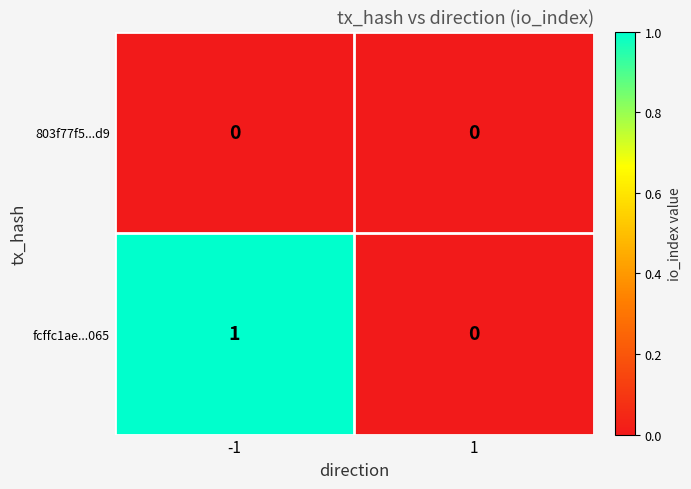

Reading left to right, extract all data points from this chart.

803f77f5...d9: 0	0
fcffc1ae...065: 1	0